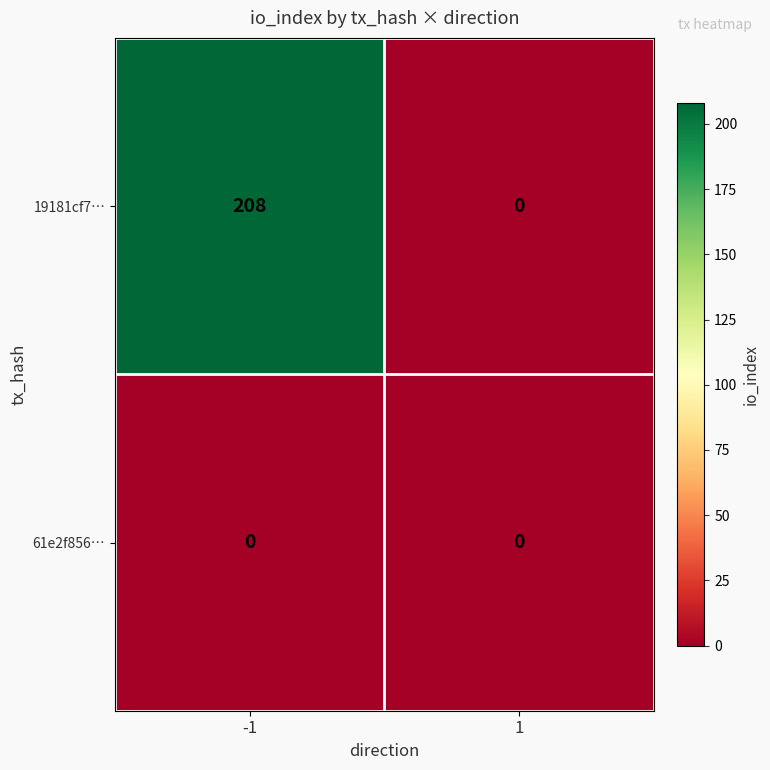

The value of 19181cf7… at 1 is 71. True or false?

False